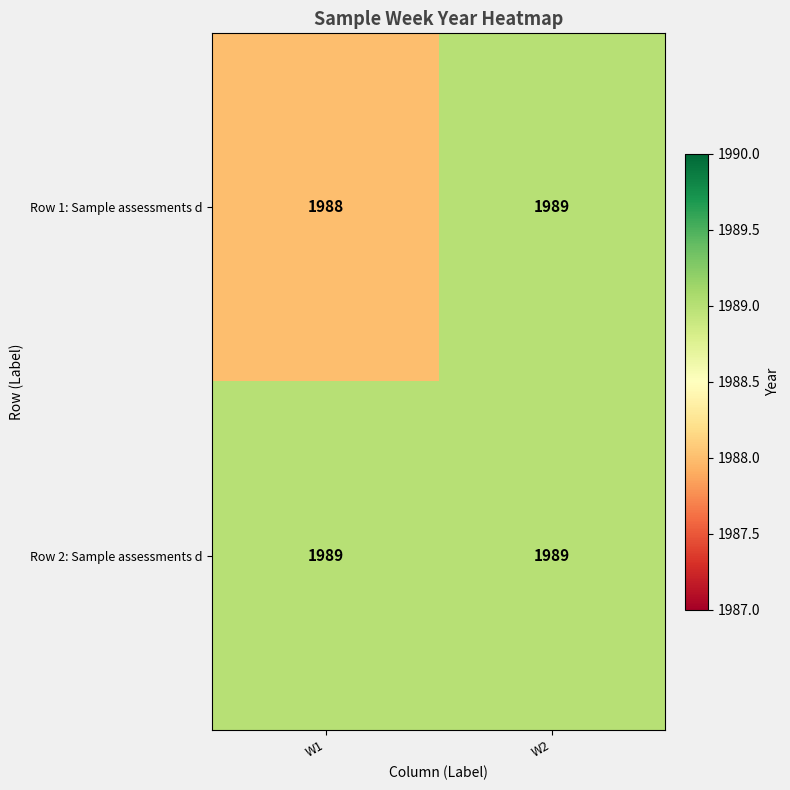

Reading left to right, transcribe all the data shown in this chart.

Row 1: Sample assessments d: 1988	1989
Row 2: Sample assessments d: 1989	1989